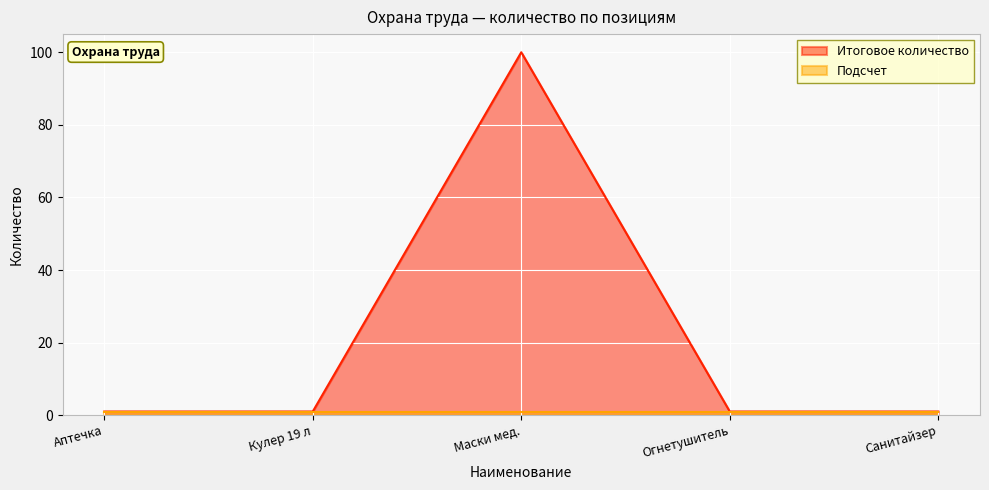

The value at Огнетушитель is 0. True or false?

False